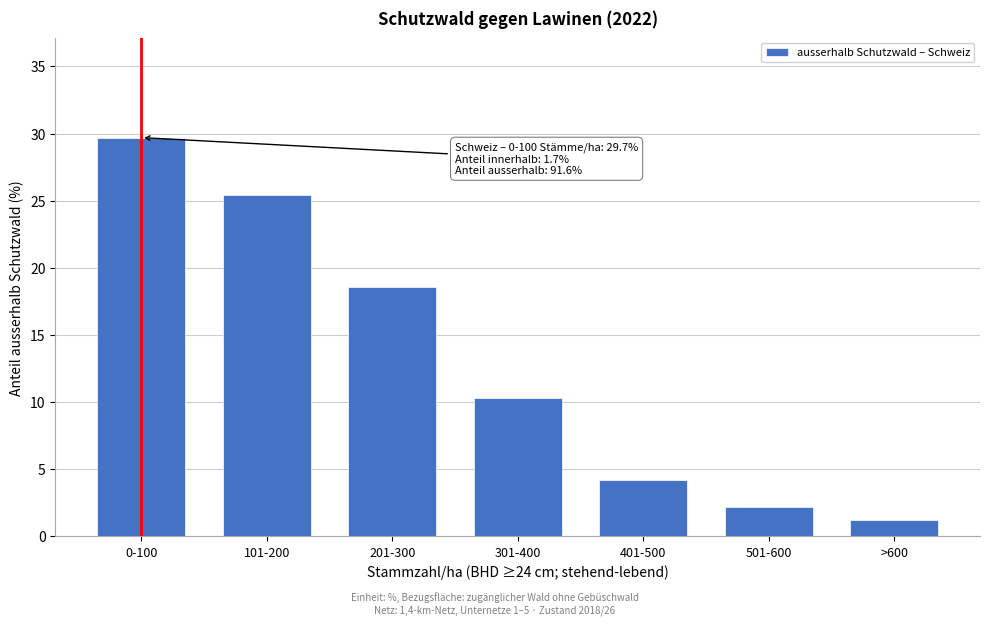

Reading left to right, transcribe all the data shown in this chart.

0-100=29.7	101-200=25.4	201-300=18.6	301-400=10.3	401-500=4.2	501-600=2.2	>600=1.2